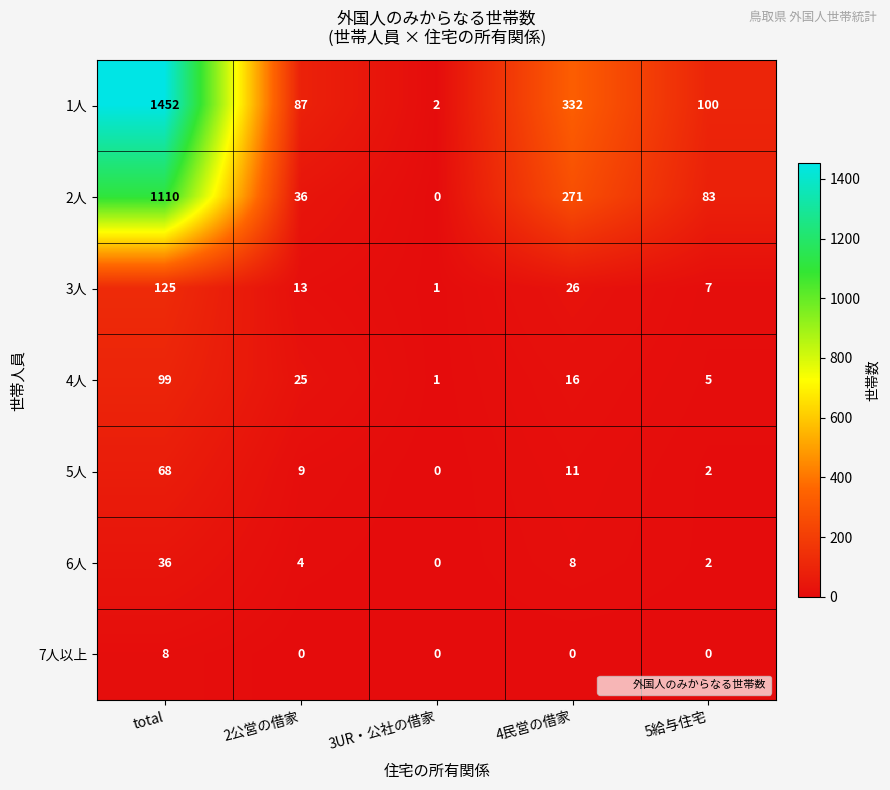

At which label does 3人 first exceed 13?

total